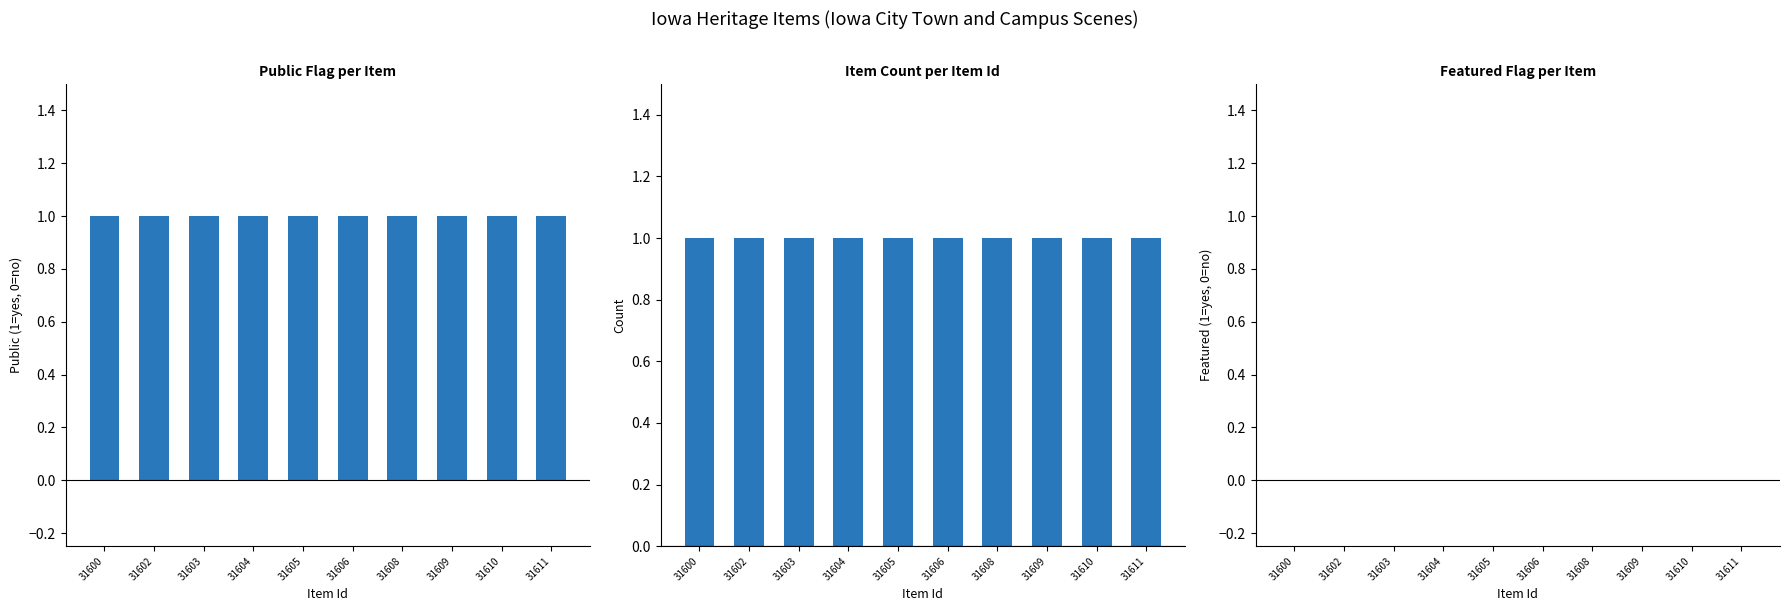

What is the total value across all series at 31608?

2